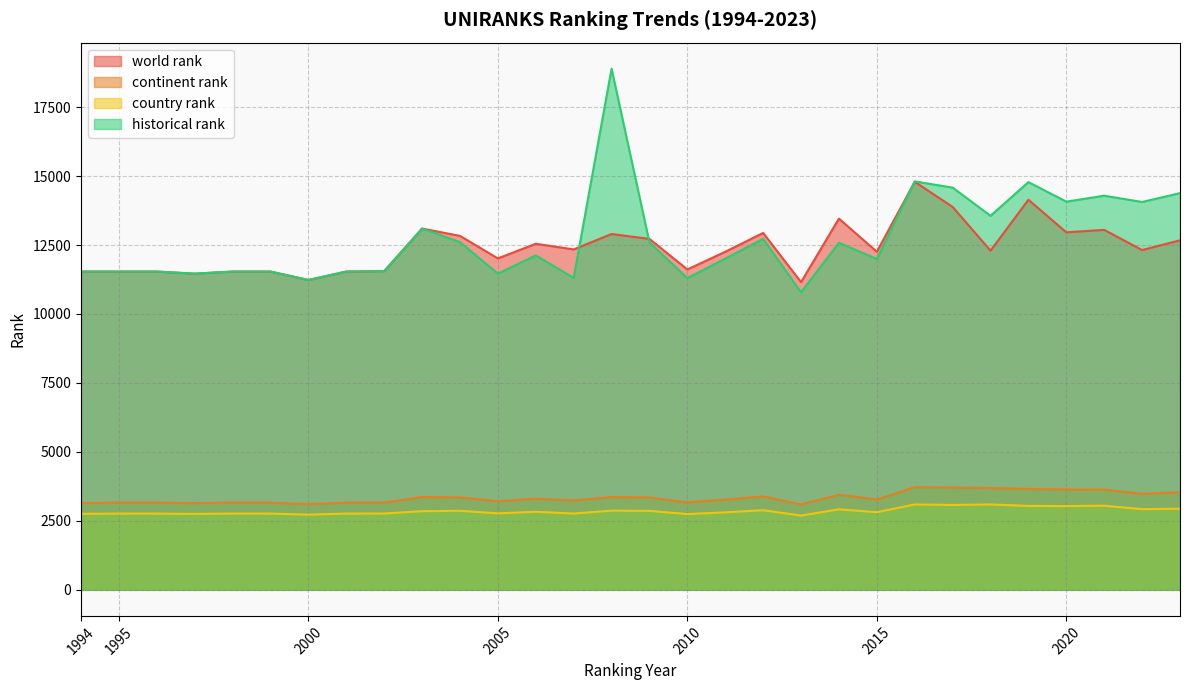

What is the maximum value for historical rank?

18892.0